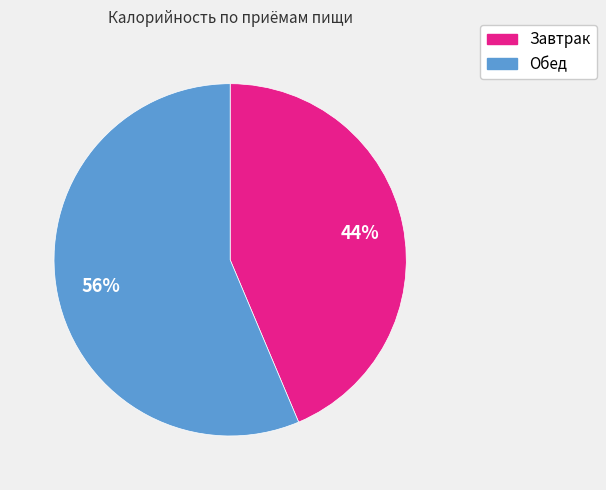

Do Обед and Завтрак together represent more than half of the pie?

Yes